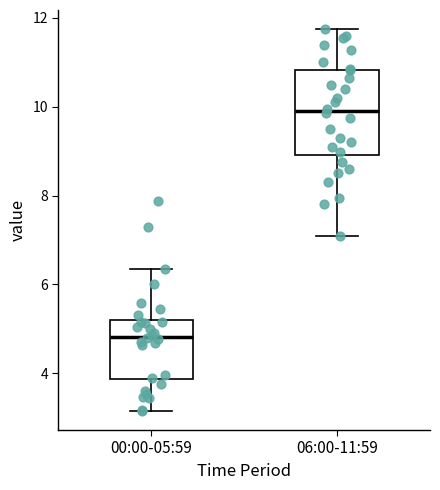

Where does the upper whisker of the box for 06:00-11:59 end on the y-axis? The values are not printed on the chart, so give them approximately, as read against the axis.

11.8